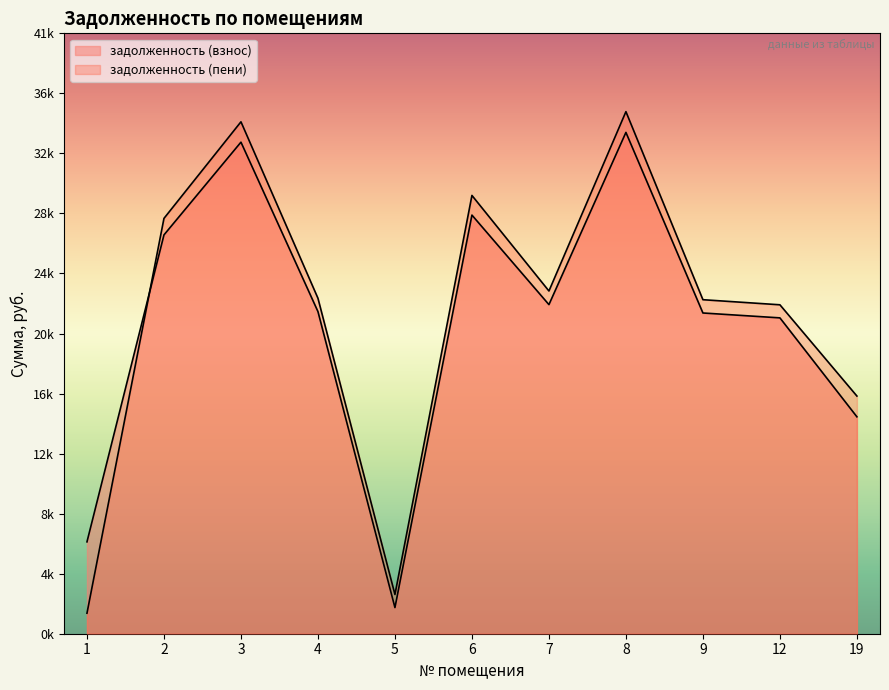

Which series changed the most between 4 and 6?

задолженность (пени)